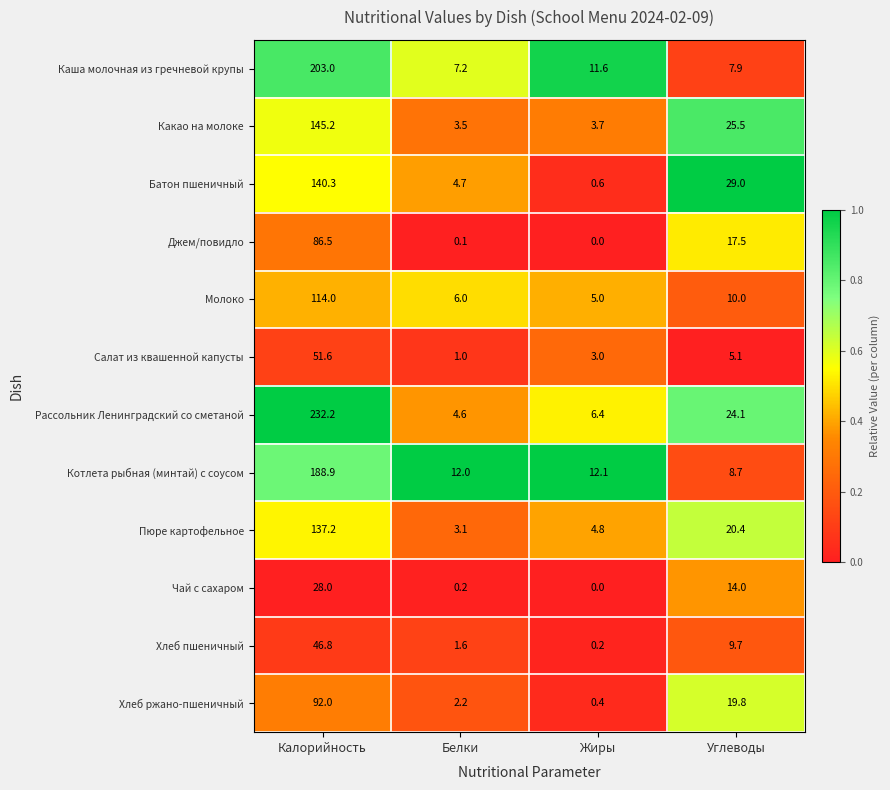

What is the total value across all series at Белки?

46.2